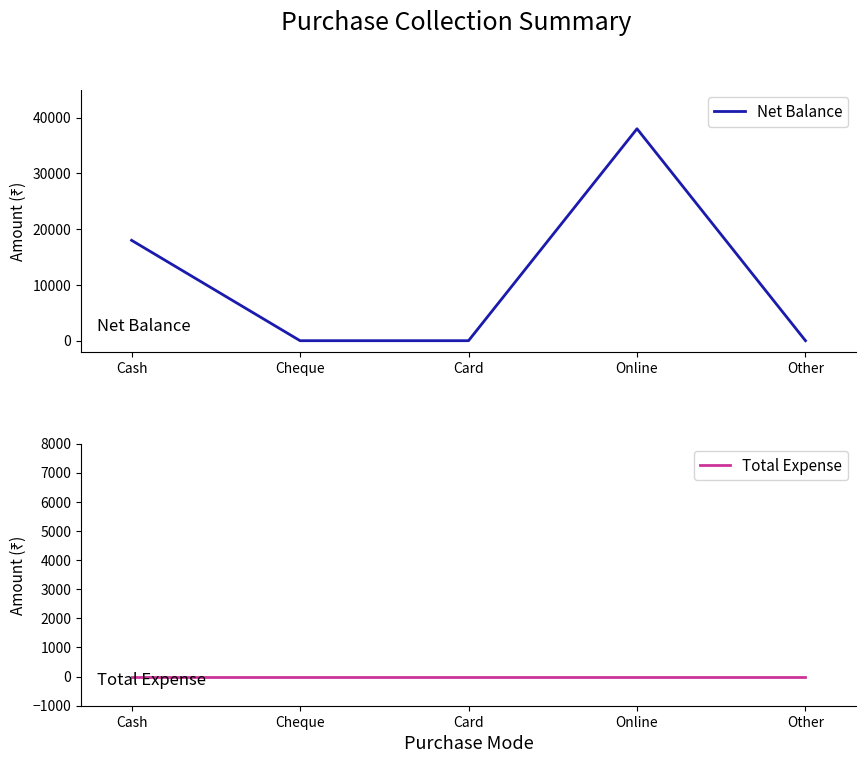

Rank the series by their maximum value, from highest to lowest.

Net Balance, Total Expense